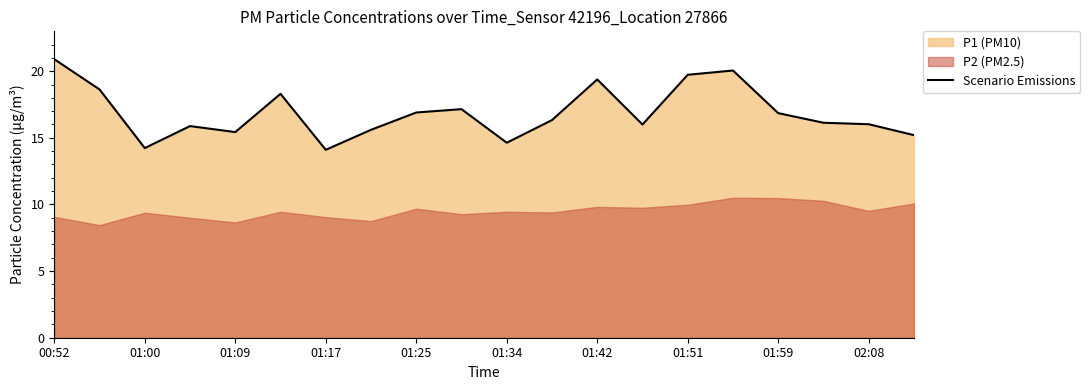

The chart shows a value of 22.3 at 19. True or false?

False